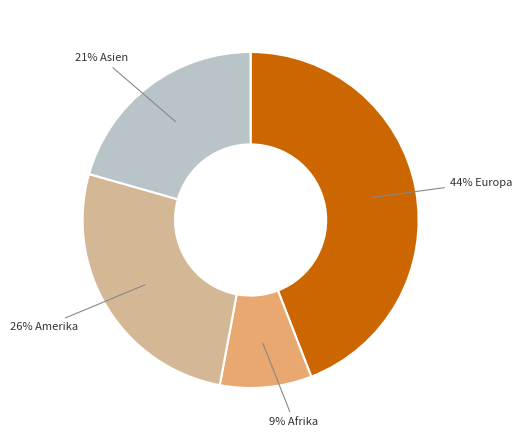

How many segments does this pie chart have?

4